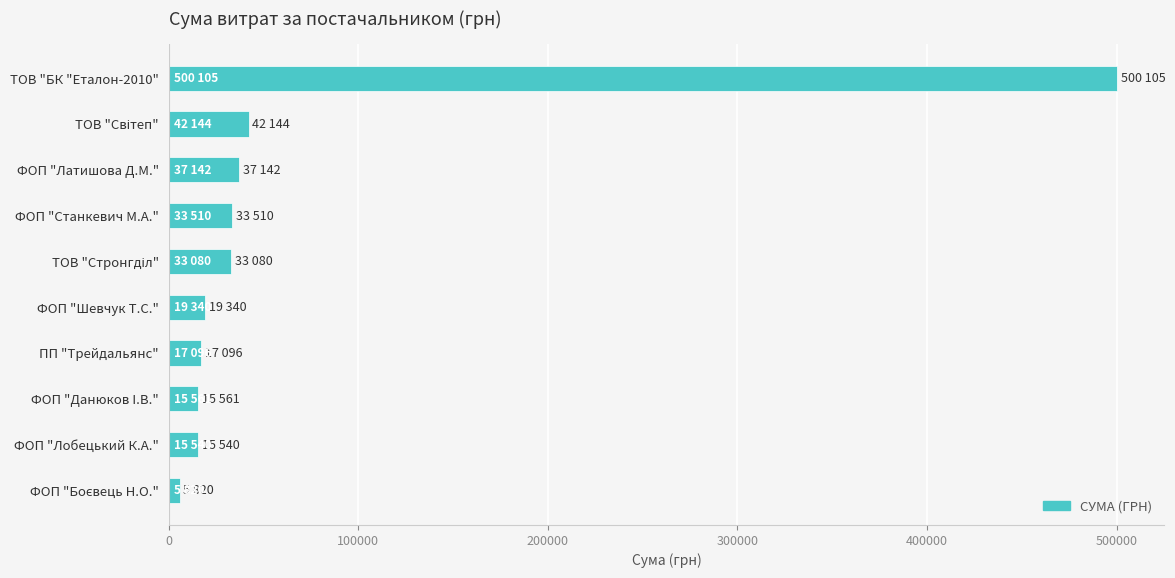

What is the difference between the maximum and minimum values?

494284.9